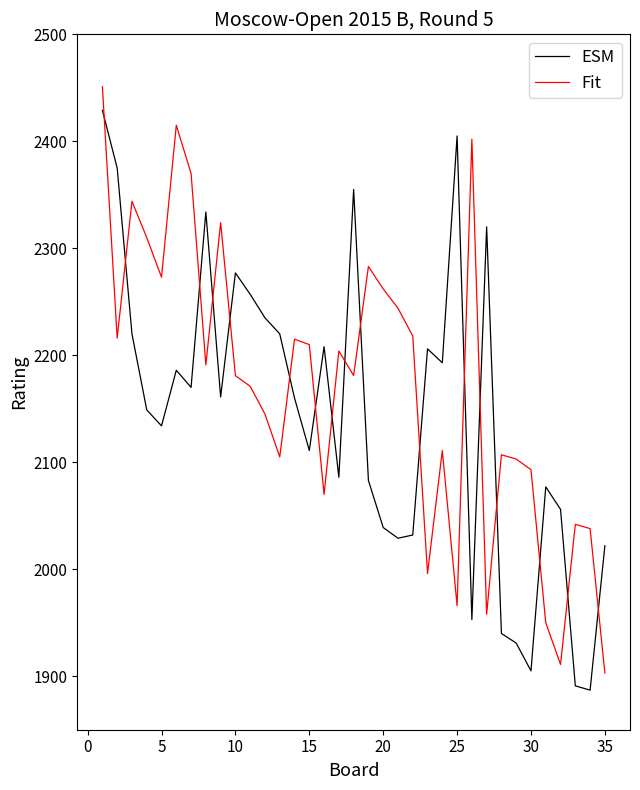

How many lines are shown in the chart?

2